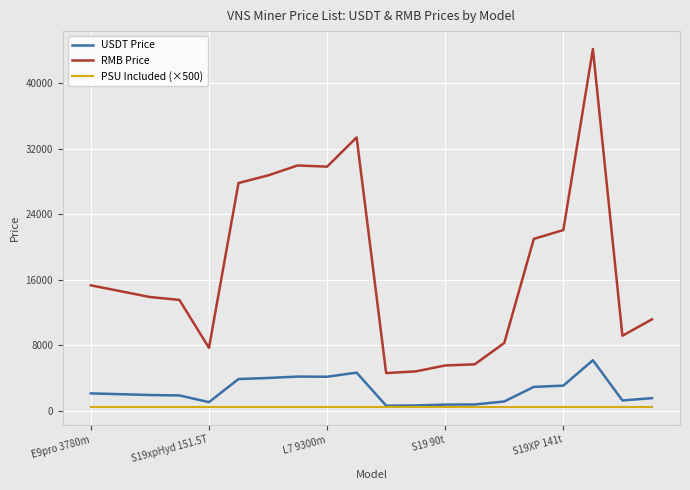

What is the lowest value of the RMB Price series?

4624.5